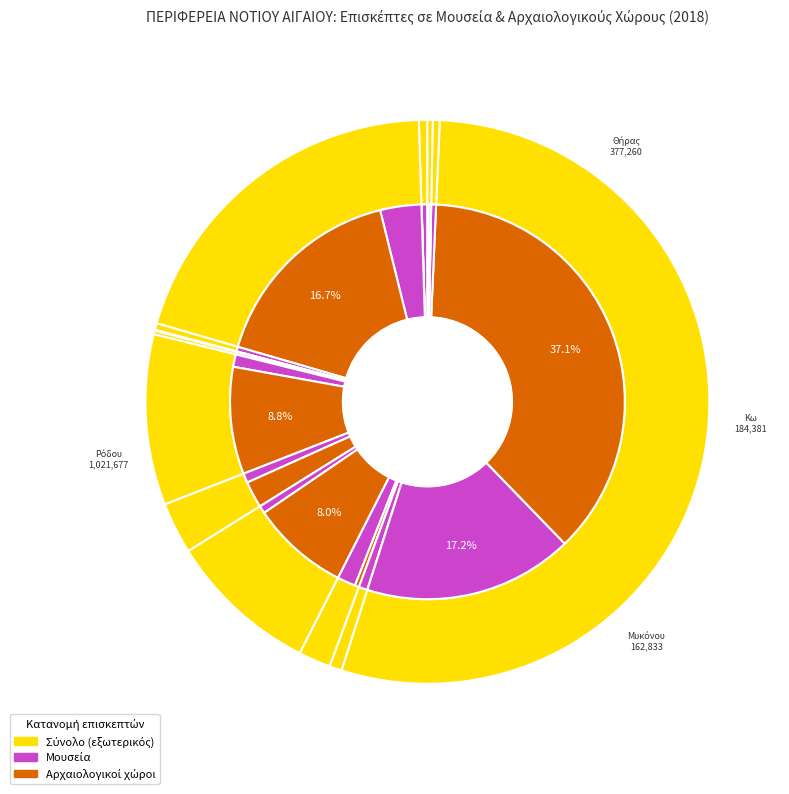

To the nearest percent, what is the difference between the largest and smallest slice percentages?

51%